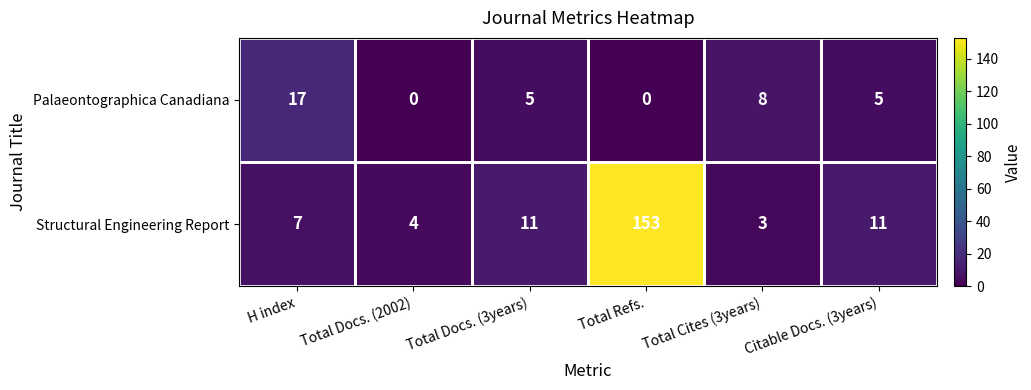

Is it true that Structural Engineering Report equals 2 at Citable Docs. (3years)?

False